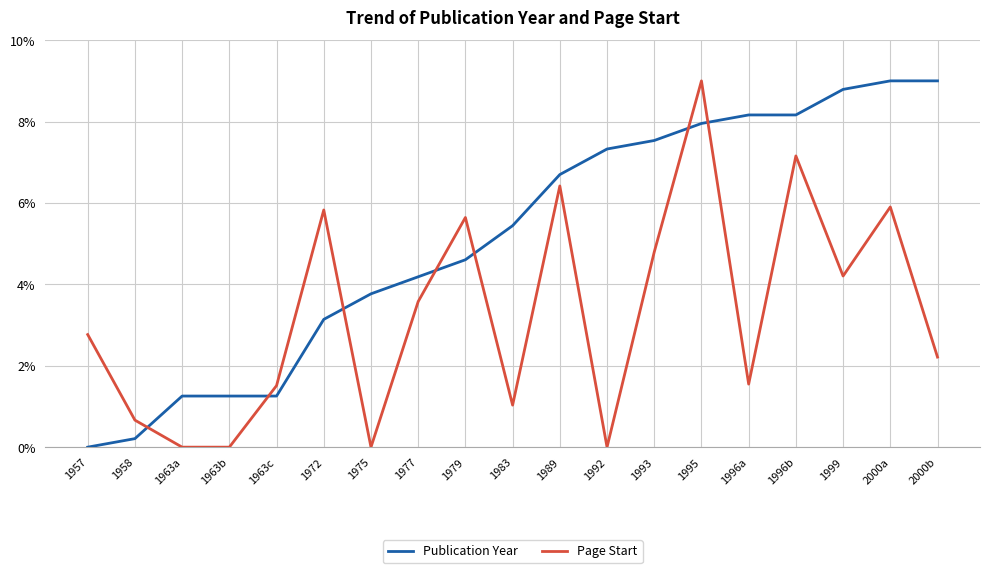

How many times do Page Start and Publication Year cross each other?

7